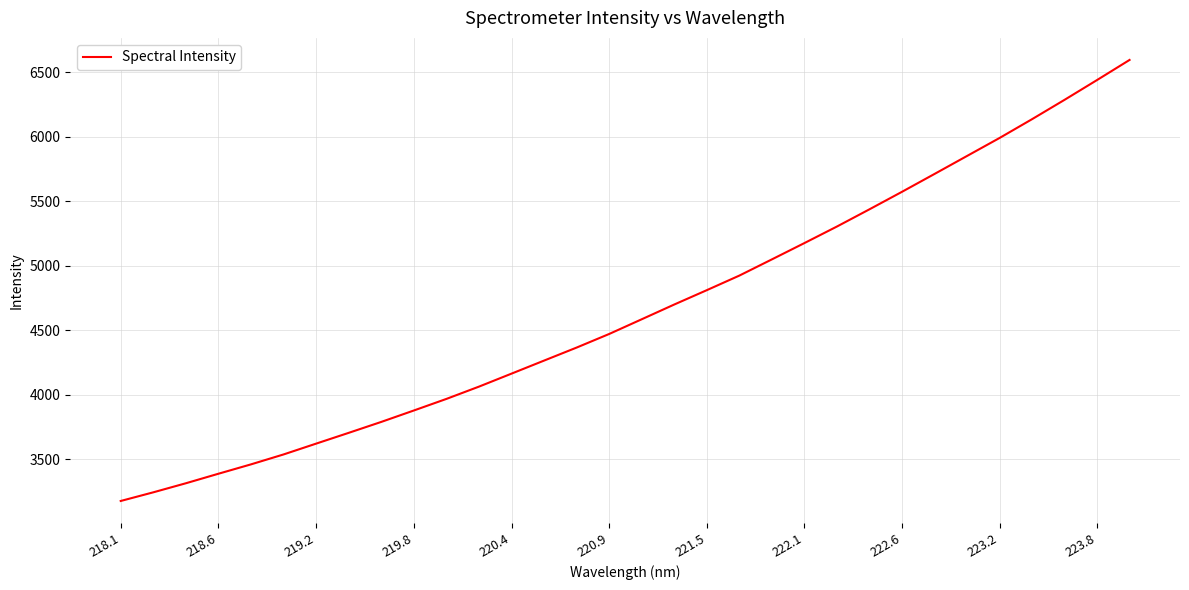

What is the smallest value displayed?

3175.5